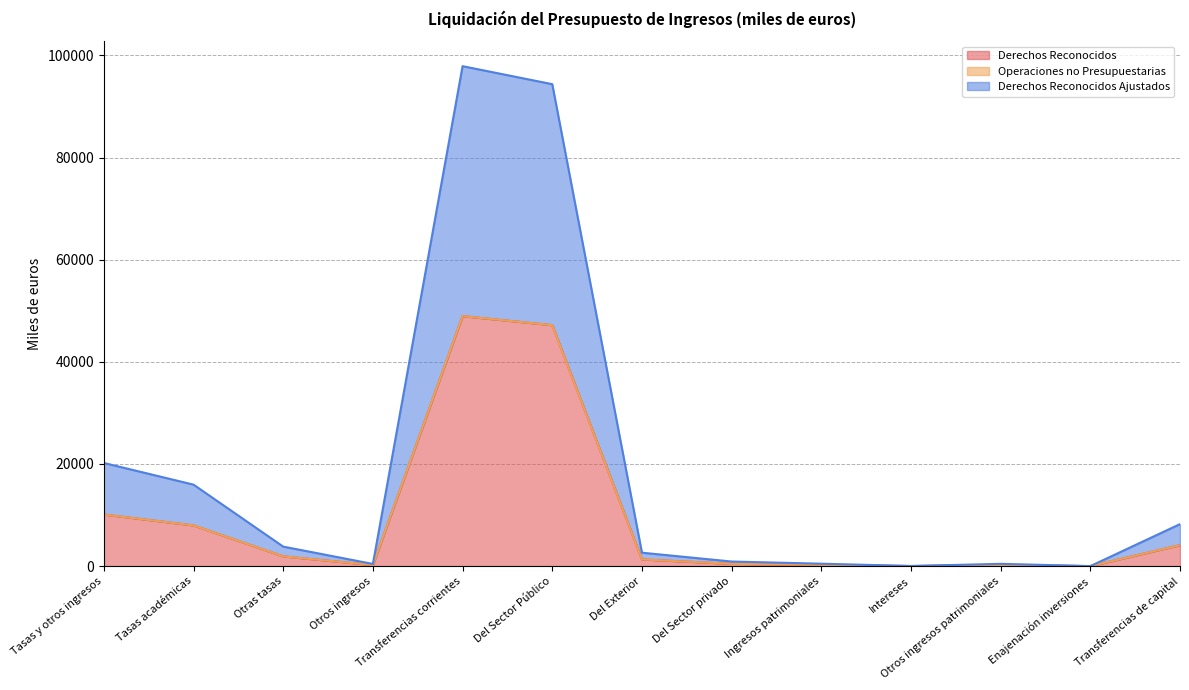

True or false: Derechos Reconocidos and Derechos Reconocidos Ajustados cross at least once.

False